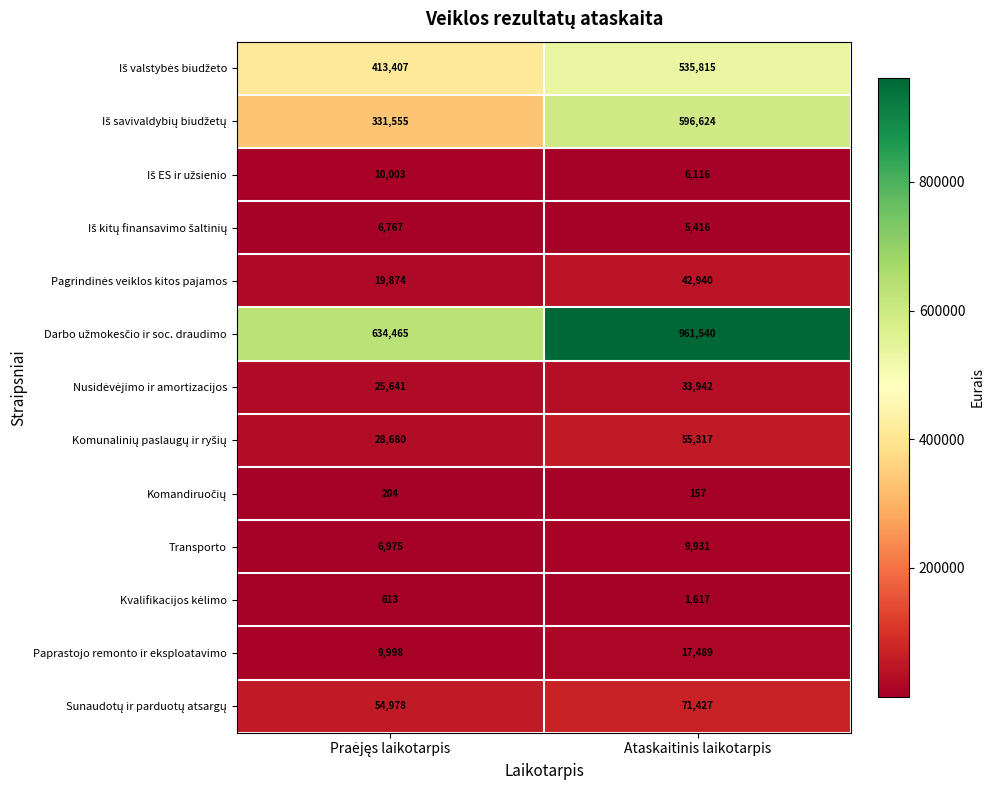

What is the difference between the highest and lowest values at Ataskaitinis laikotarpis?

961383